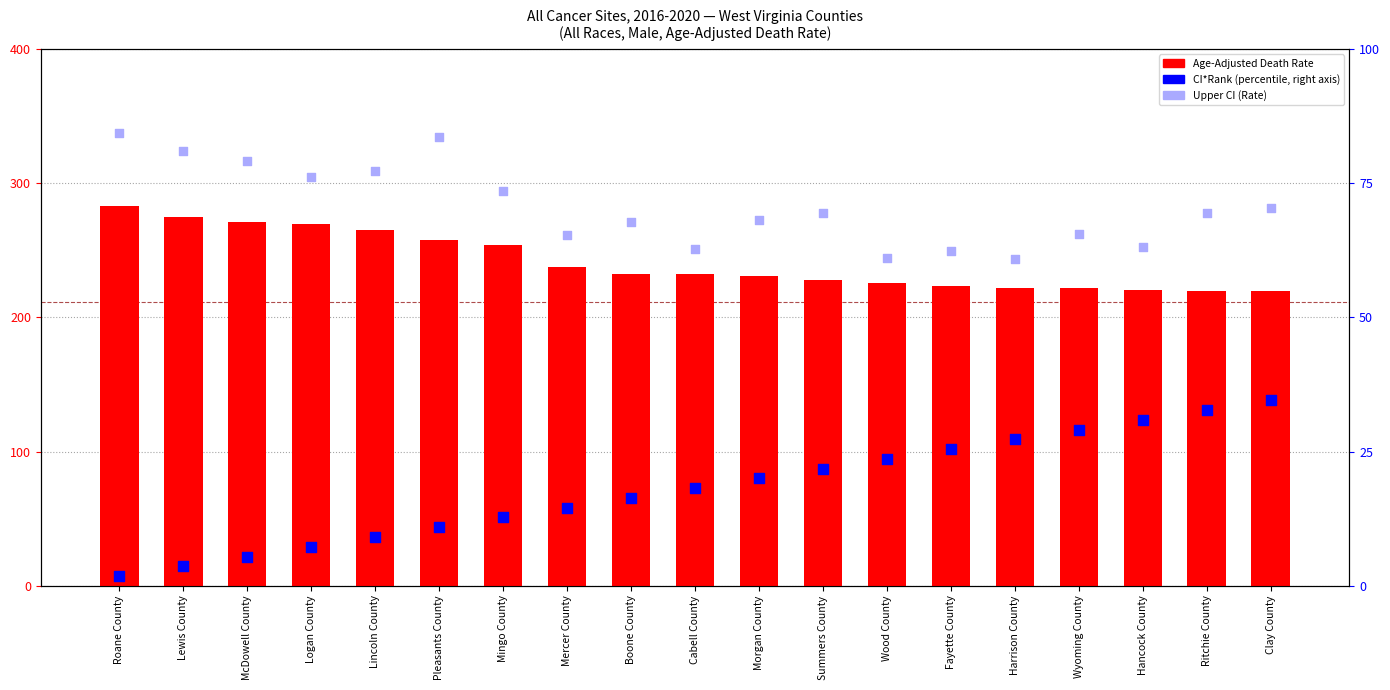

Which series contains the highest Y value?

Upper CI (Rate)